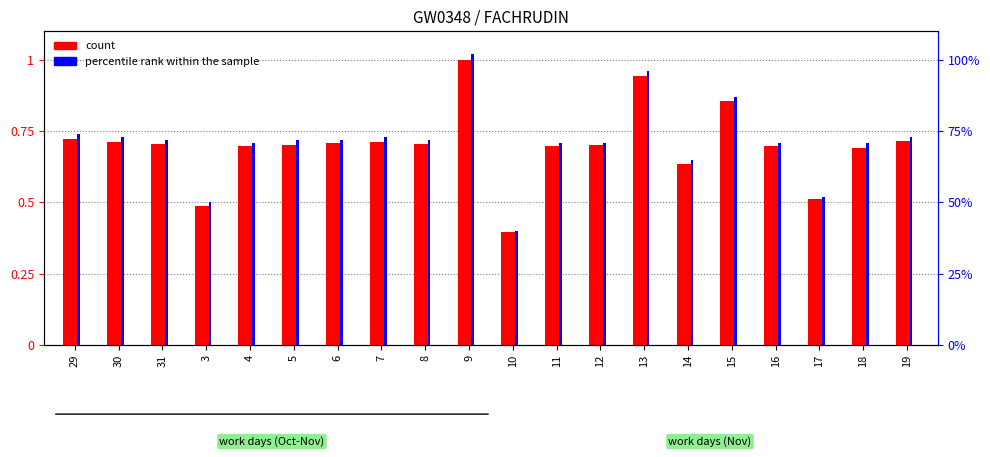

Which label corresponds to the largest value in the chart?

9